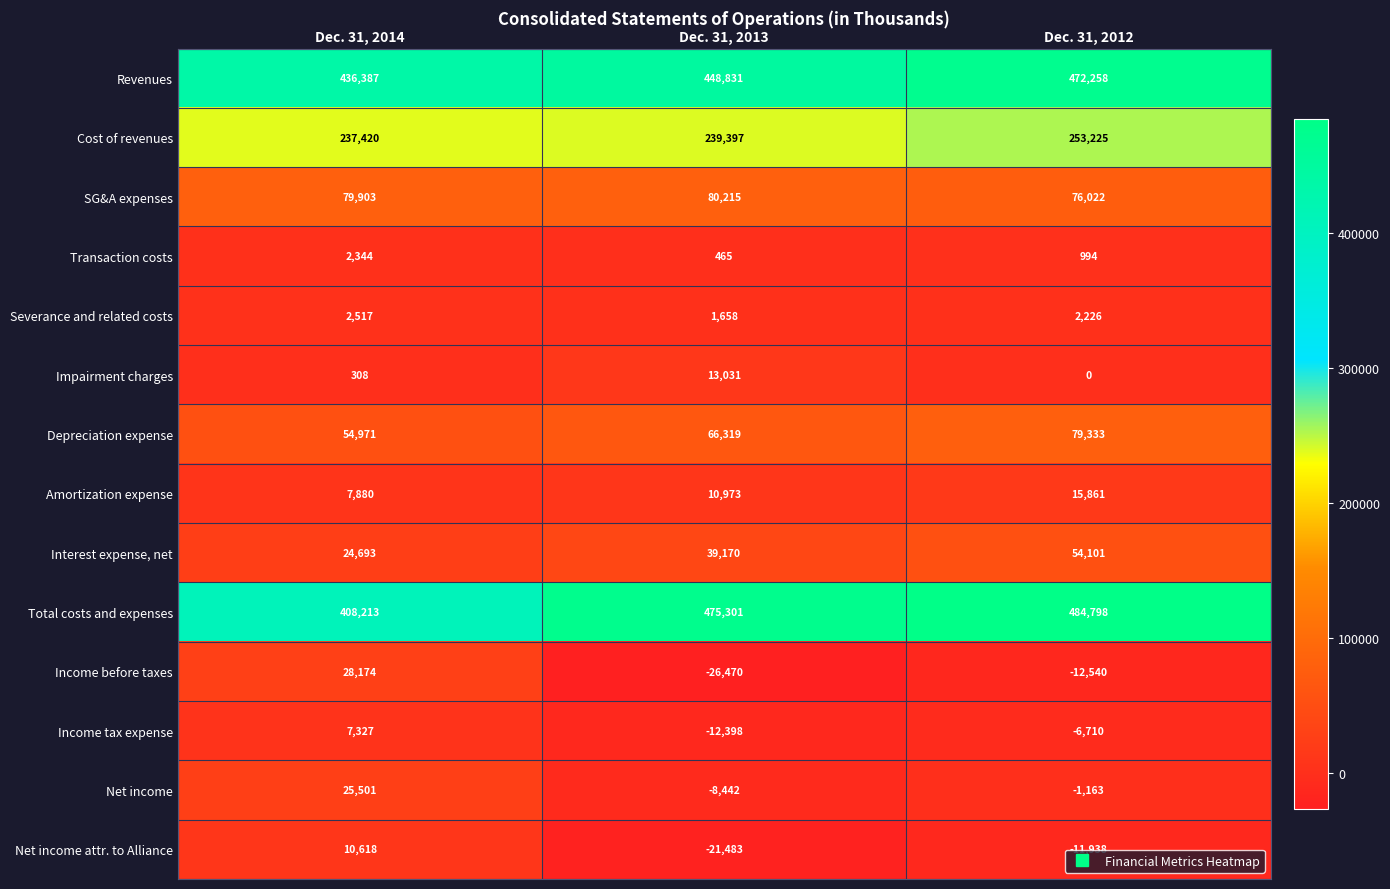

List the series in order of their peak value, lowest first.

Transaction costs, Severance and related costs, Income tax expense, Net income attr. to Alliance, Impairment charges, Amortization expense, Net income, Income before taxes, Interest expense, net, Depreciation expense, SG&A expenses, Cost of revenues, Revenues, Total costs and expenses